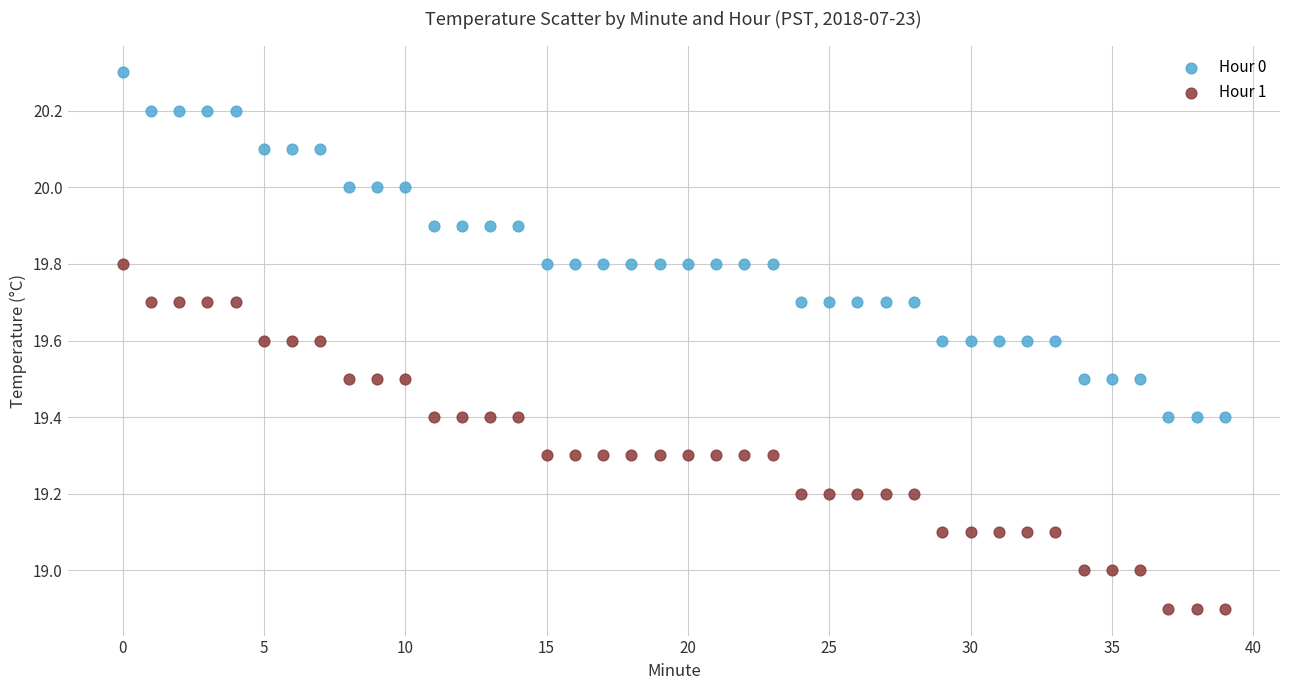

Which series contains the highest Y value?

Hour 0